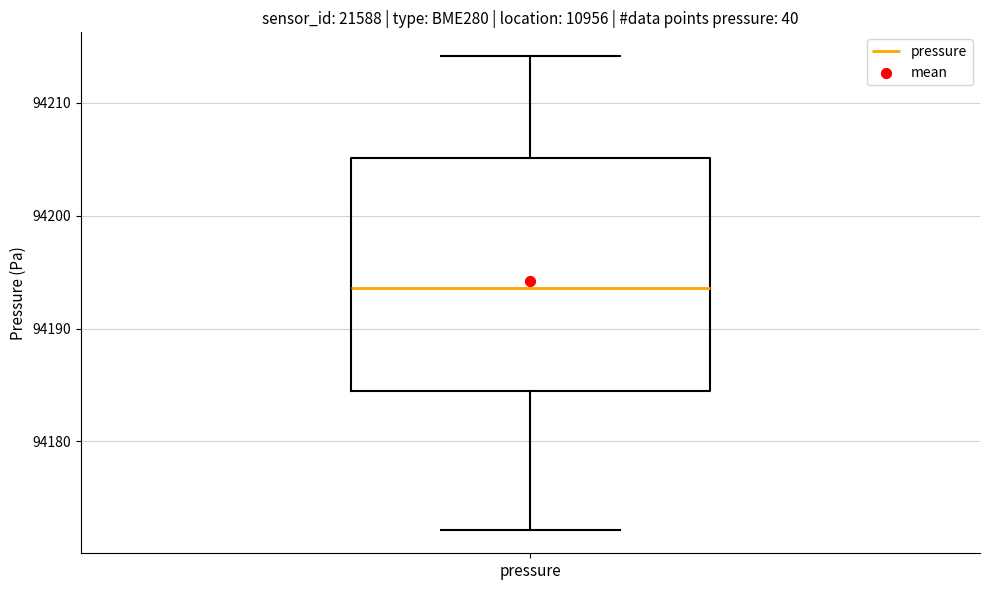

Where is the lower edge of the box for pressure on the y-axis? The values are not printed on the chart, so give them approximately, as read against the axis.

94184